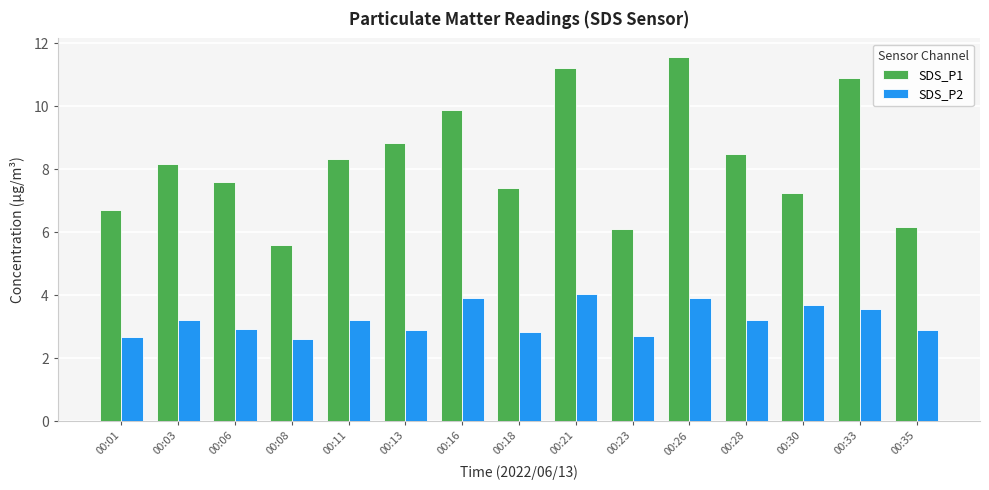

Reading left to right, list all the values displayed in this chart.

SDS_P1: 00:01=6.7	00:03=8.2	00:06=7.6	00:08=5.6	00:11=8.3	00:13=8.8	00:16=9.9	00:18=7.4	00:21=11.2	00:23=6.1	00:26=11.6	00:28=8.5	00:30=7.2	00:33=10.9	00:35=6.2
SDS_P2: 00:01=2.7	00:03=3.2	00:06=2.9	00:08=2.6	00:11=3.2	00:13=2.9	00:16=3.9	00:18=2.8	00:21=4.0	00:23=2.7	00:26=3.9	00:28=3.2	00:30=3.7	00:33=3.6	00:35=2.9